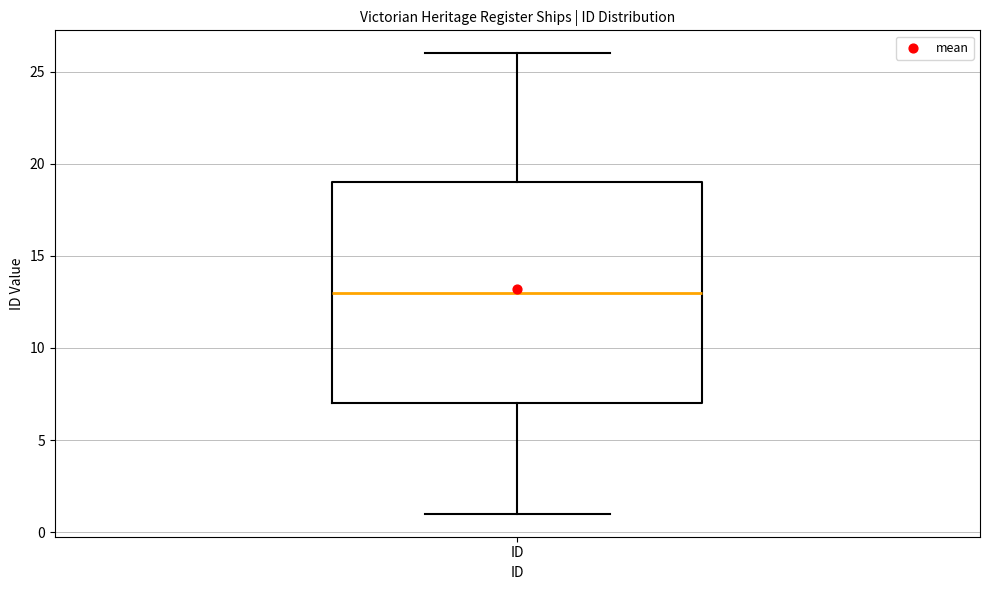

Transcribe this box plot: give where the median line is, the range the box spans, and where the two whiskers end, as read against the y-axis. The values are not printed on the chart, so give them approximately, as read against the axis.

median 13, box 7 to 19, whiskers 1 to 26